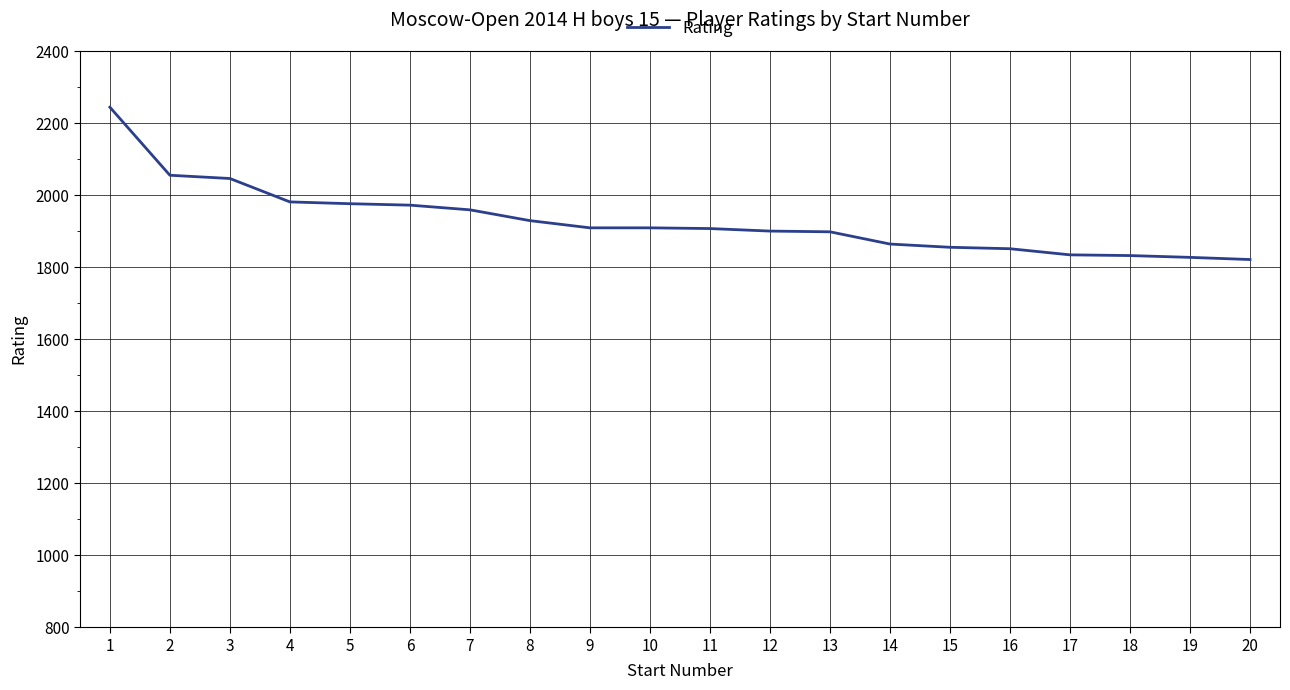

Which has a higher value, 19 or 2?

2